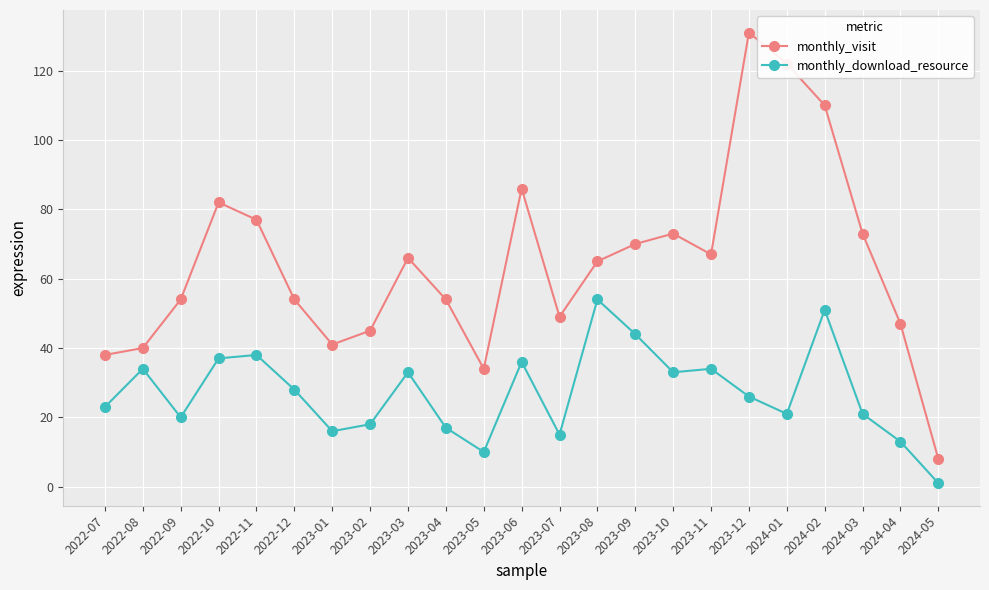

What is the difference between the second highest and minimum values in the monthly_visit series?

114